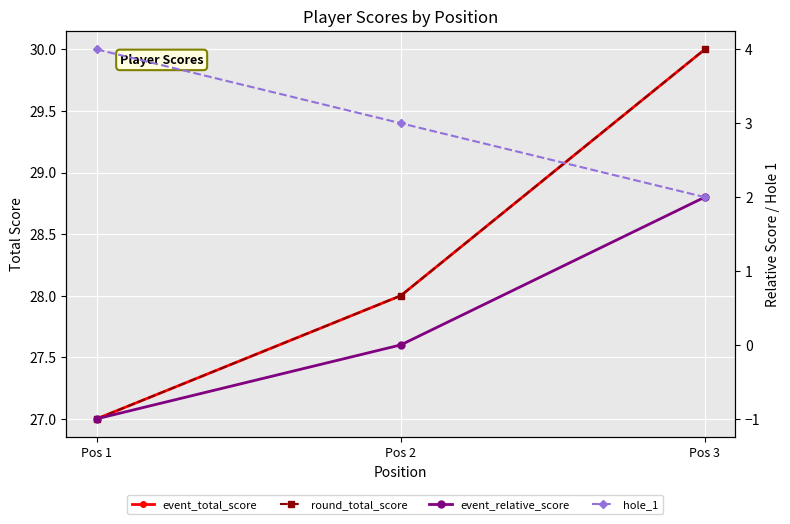

What is the difference between the event_total_score values at Pos 3 and Pos 1?

3